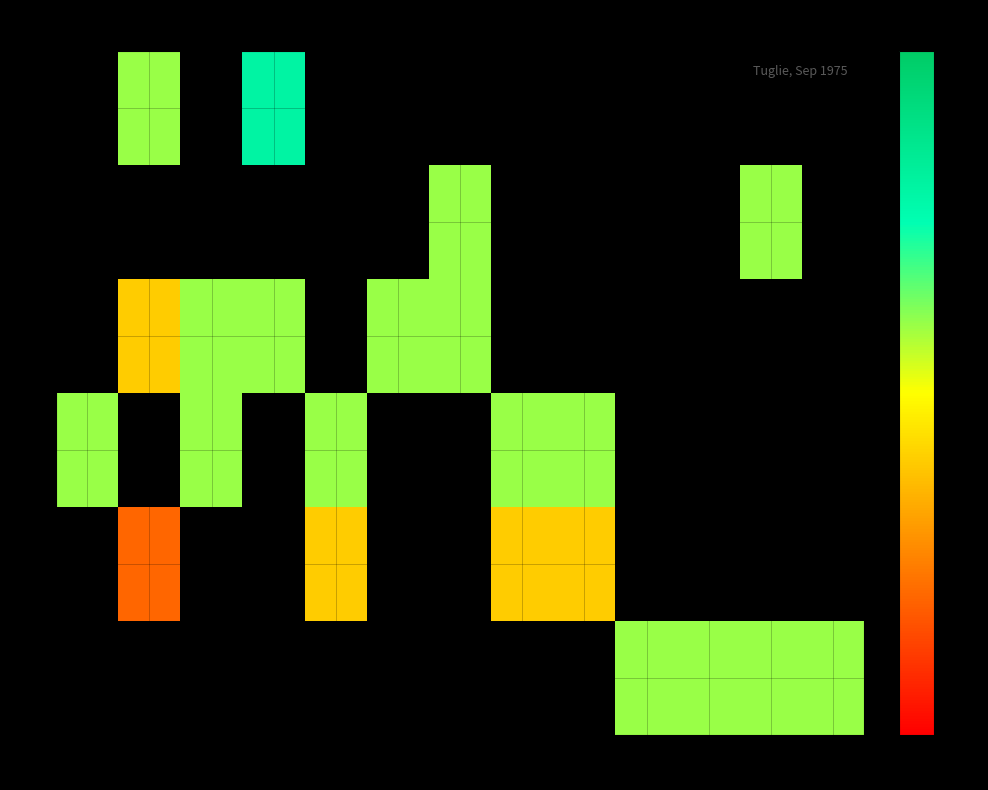

Count the number of data series in this chart.

6